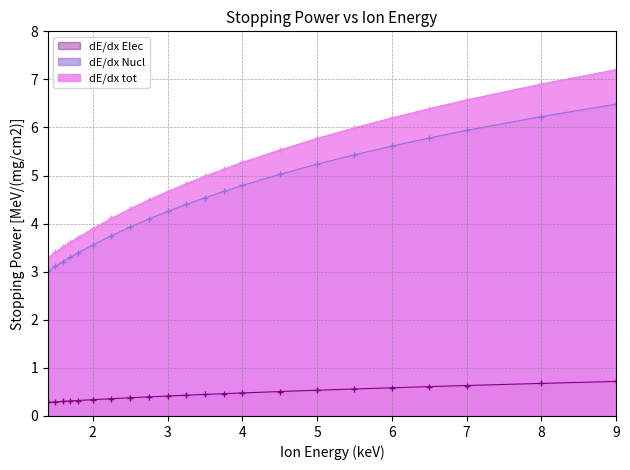

What are all the series names shown in the legend?

dE/dx Elec, dE/dx Nucl, dE/dx tot